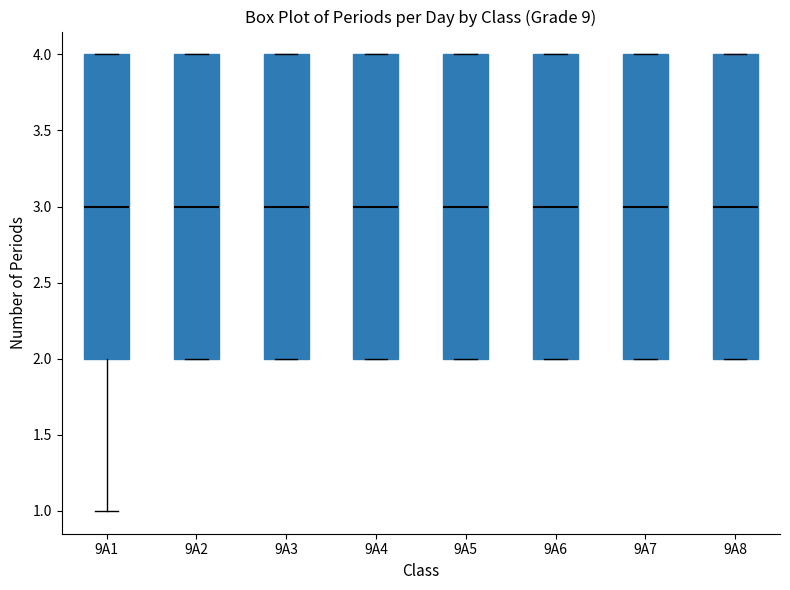

Where is the upper edge of the box for 9A4 on the y-axis? The values are not printed on the chart, so give them approximately, as read against the axis.

4